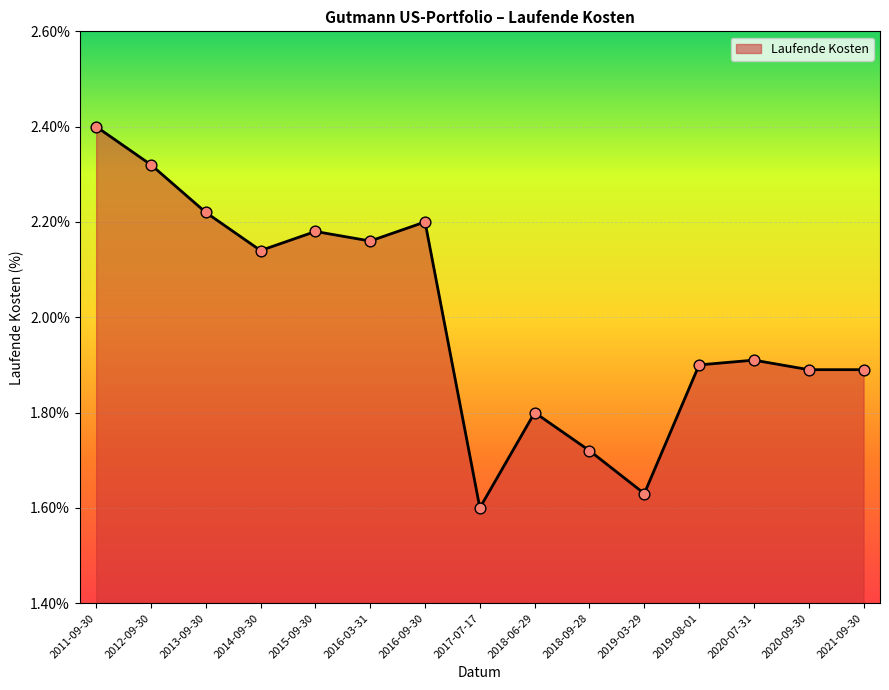

What is the change in value from 2011-09-30 to 2020-09-30?

-0.5